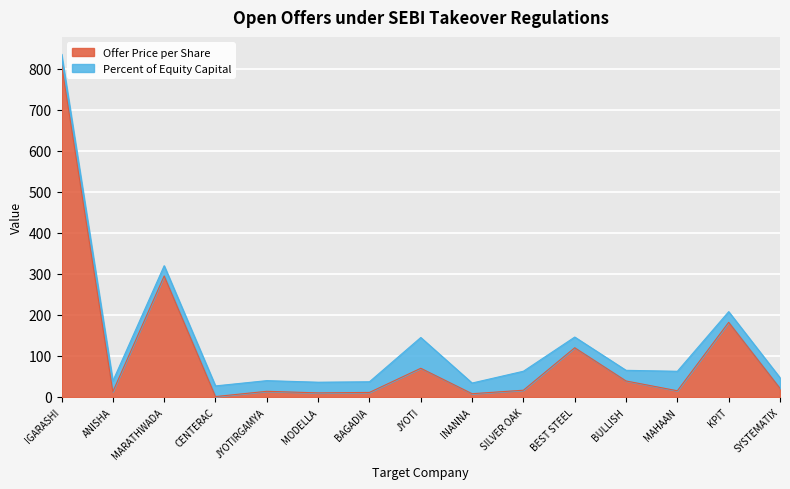

At which category is the sum across all series the highest?

IGARASHI